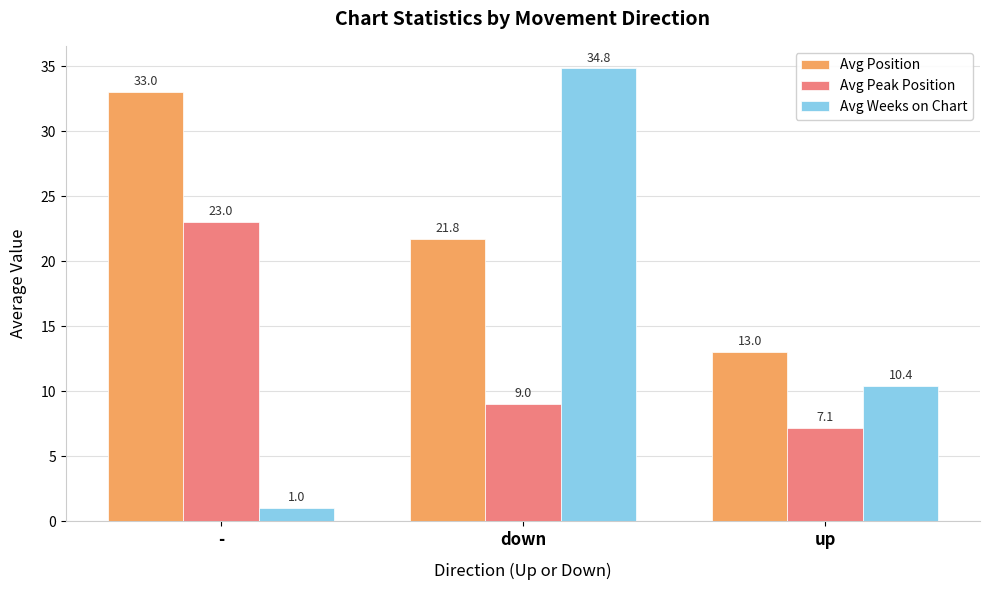

Which series has the widest spread of values?

Avg Weeks on Chart